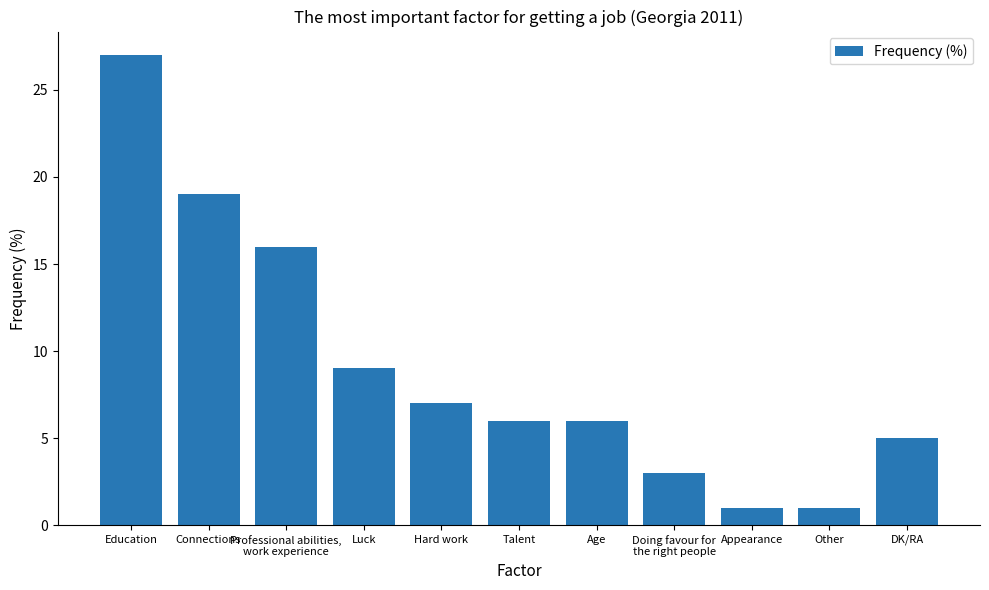

Are the bars grouped side by side (vs. stacked)?

No